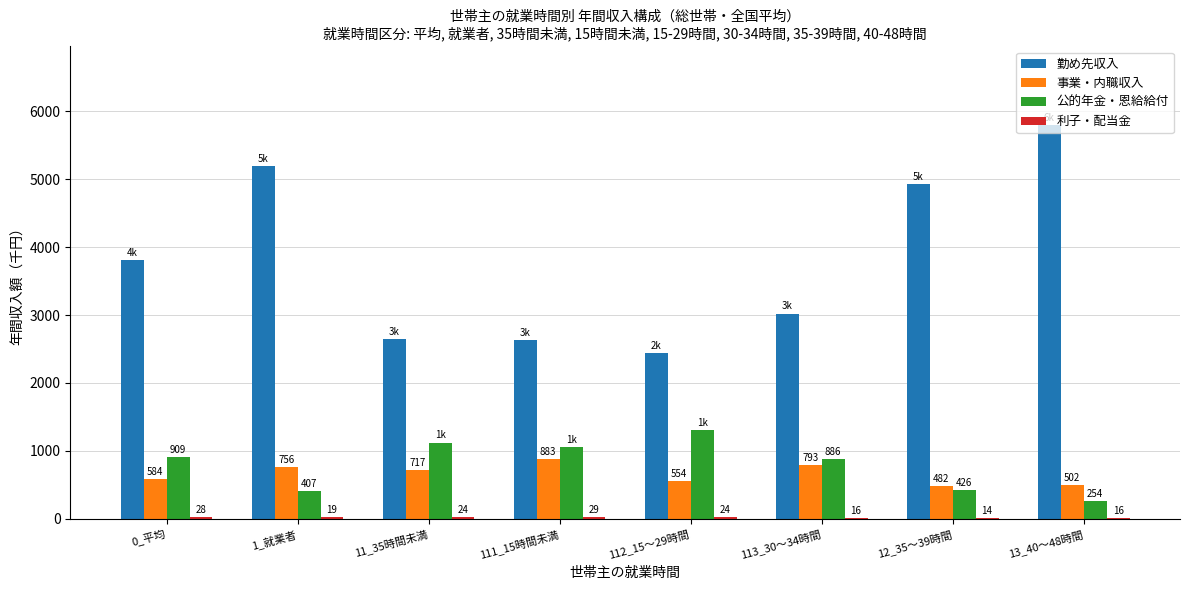

The 勤め先収入 series shows 1900 at 0_平均. True or false?

False